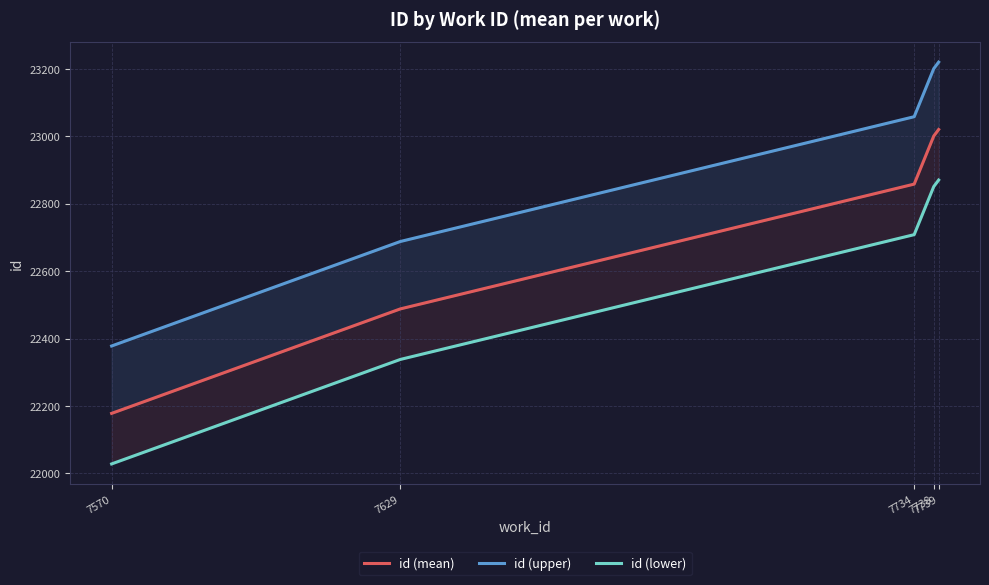

What is the difference between the maximum and minimum values in the id (upper) series?

842.4